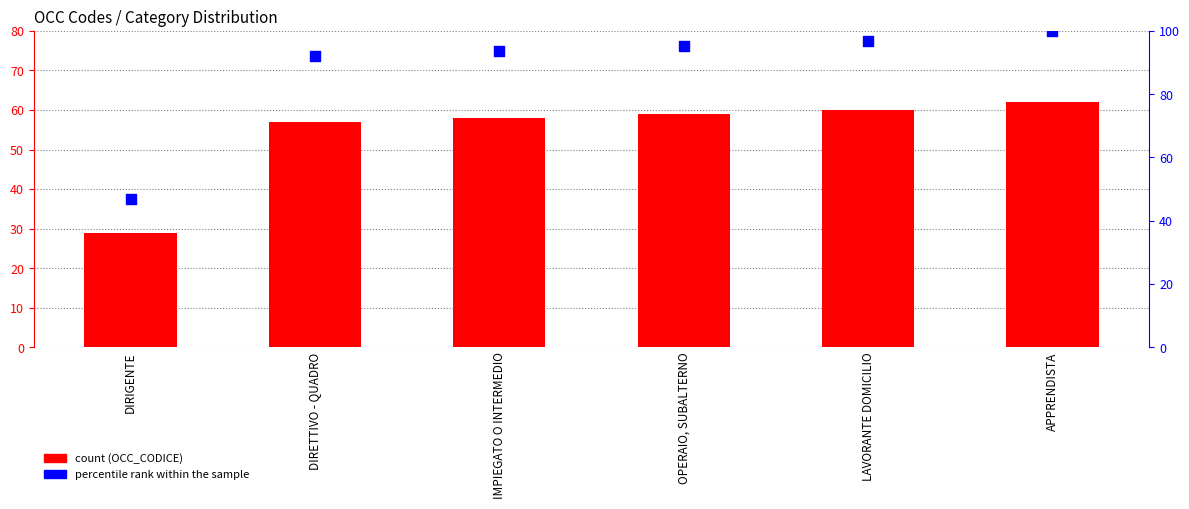

Which series has the widest spread of Y values?

percentile rank